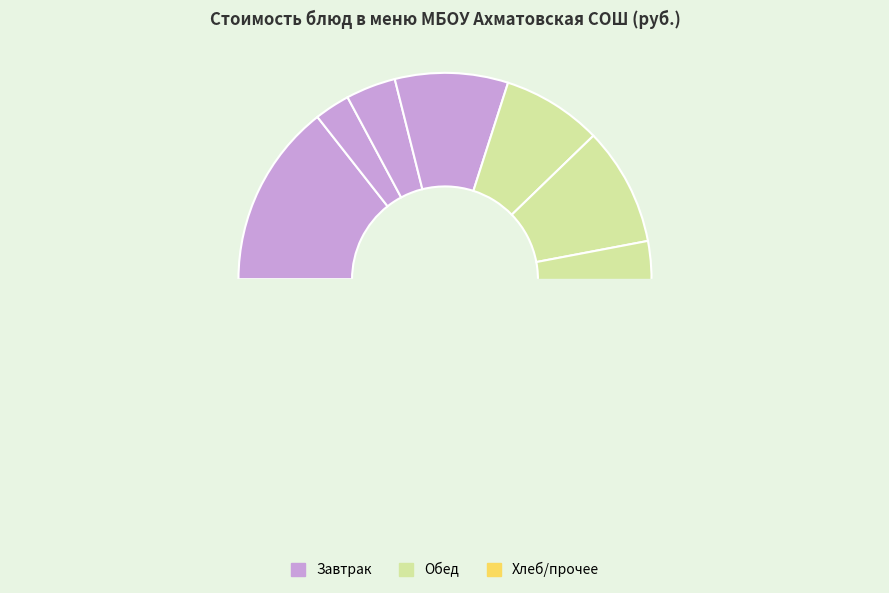

To the nearest percent, what is the combined percentage of пюре картофельное and яблоки св. порциями?

19%